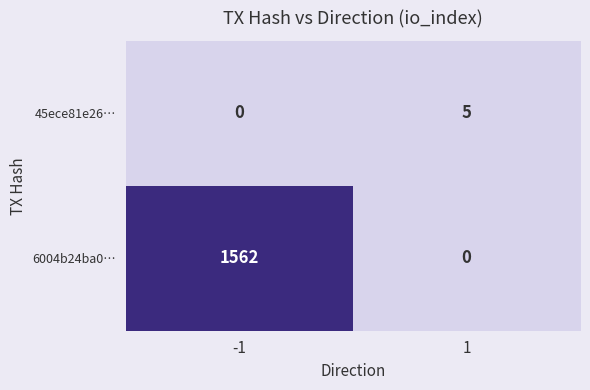

List the series in order of their overall mean, lowest first.

45ece81e26…, 6004b24ba0…